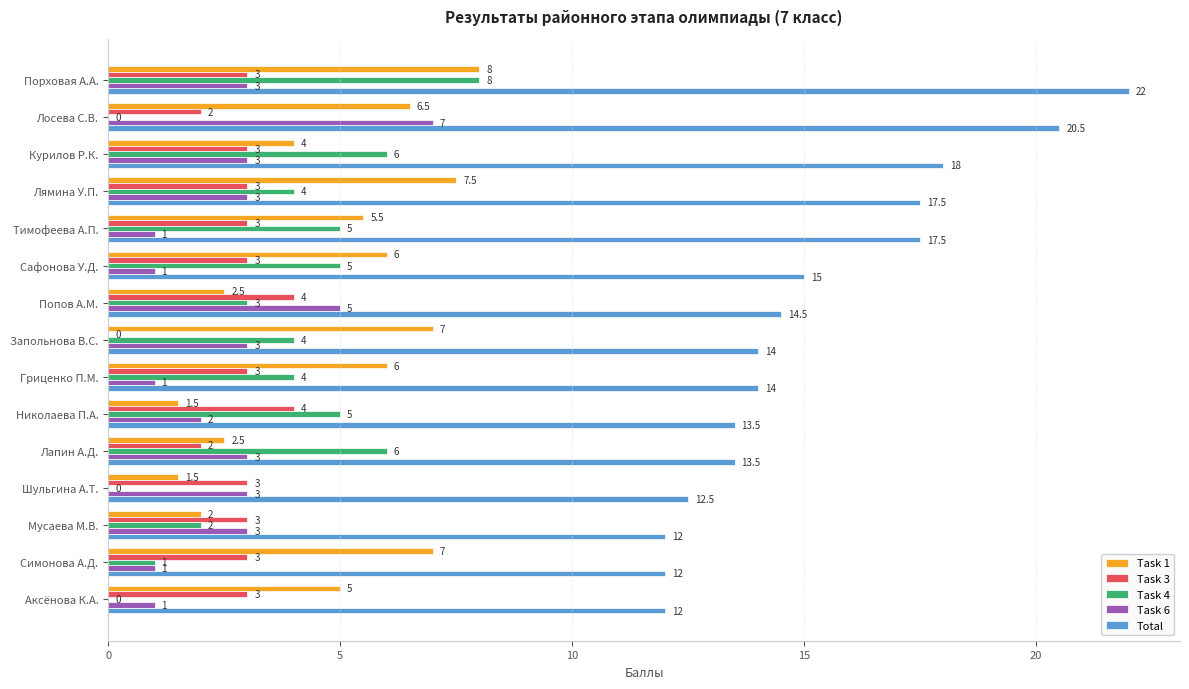

At which label does Task 4 reach its peak?

Порховая А.А.